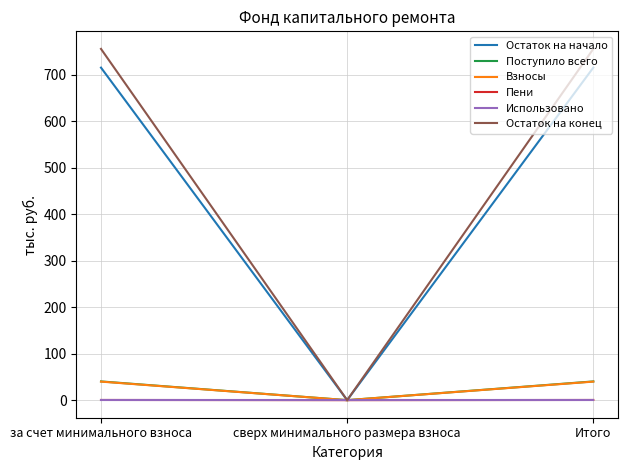

At how many categories does at least one series exceed 366?

2